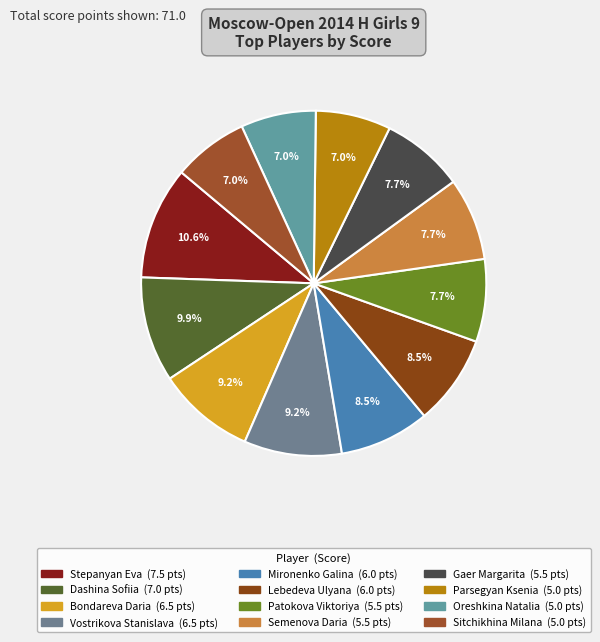

Does any single category account for the majority?

No